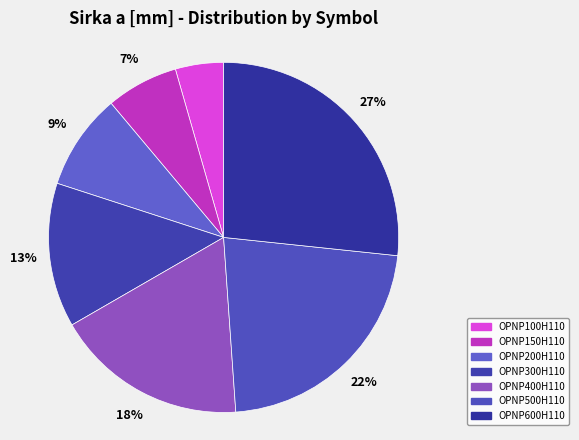

To the nearest percent, what is the average slice percentage?

14%